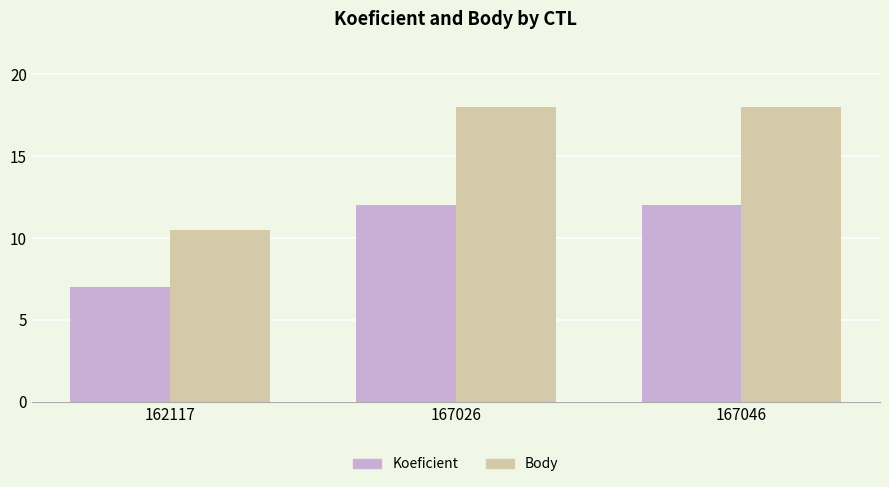

How many Koeficient values are between 7 and 12?

3